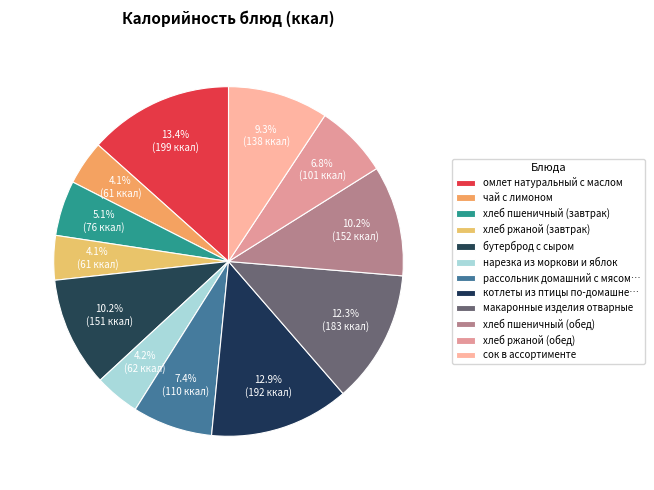

Does сок в ассортименте represent more than half of the total?

No